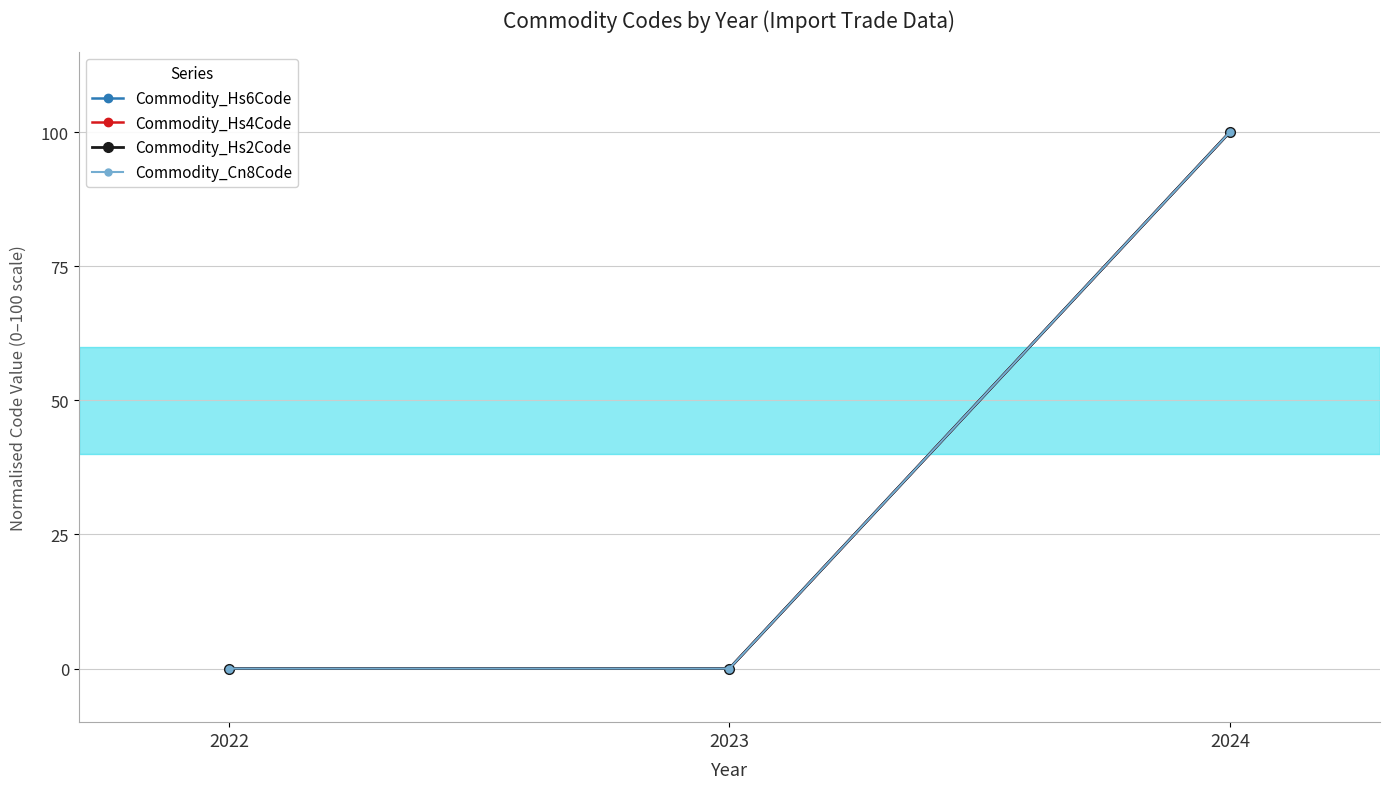

Reading left to right, transcribe all the data shown in this chart.

Commodity_Hs6Code: 0	0	100
Commodity_Hs4Code: 0	0	100
Commodity_Hs2Code: 0	0	100
Commodity_Cn8Code: 0	0	100